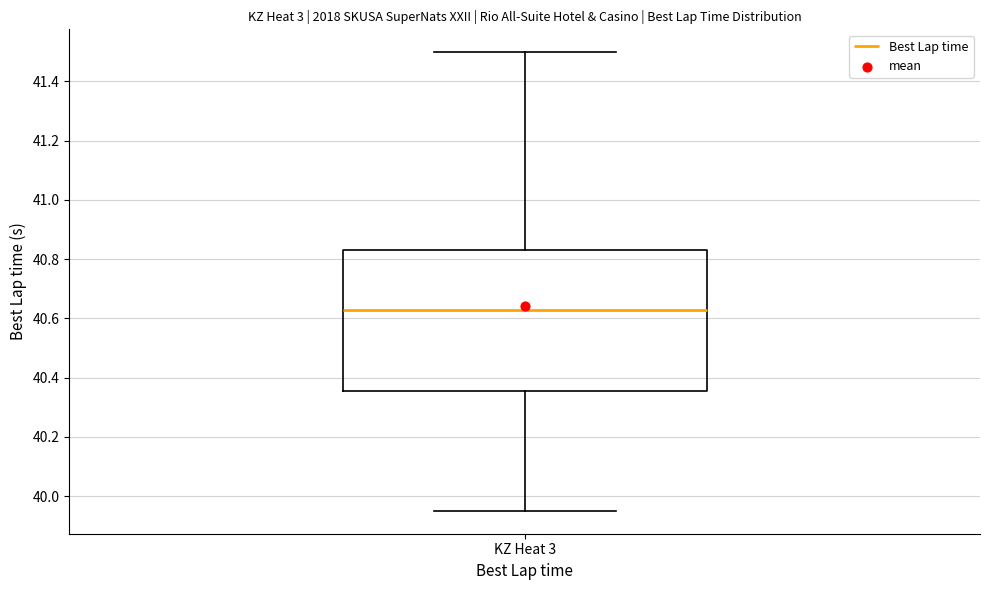

Transcribe this box plot: give where the median line is, the range the box spans, and where the two whiskers end, as read against the y-axis. The values are not printed on the chart, so give them approximately, as read against the axis.

median 40.64, box 40.36 to 40.84, whiskers 39.96 to 41.50